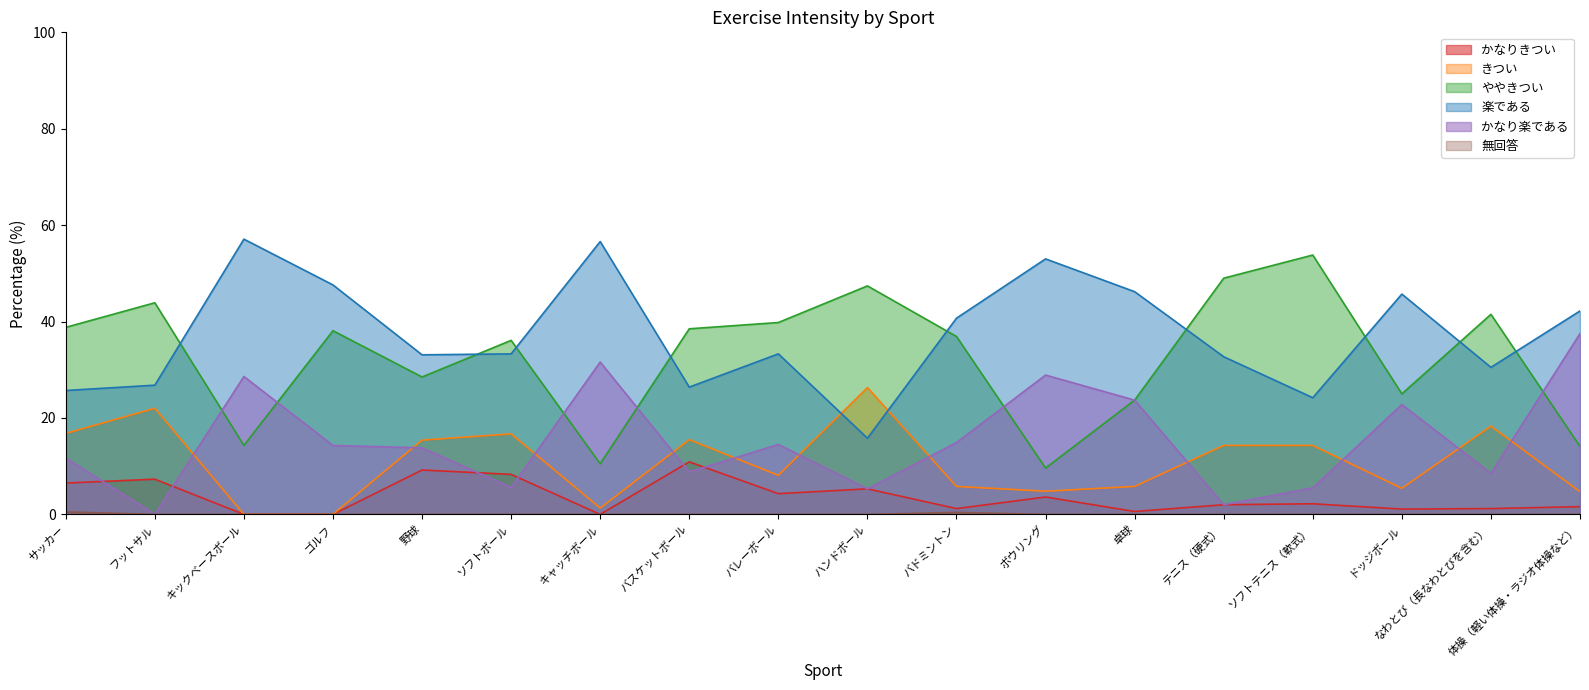

What is the total value across all series at 卓球?

100.0